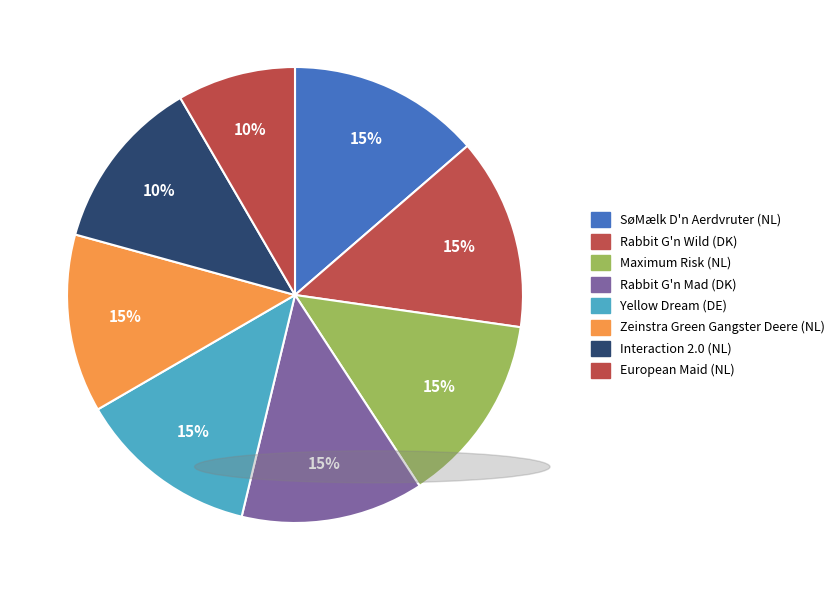

Count the number of slices in the pie.

8